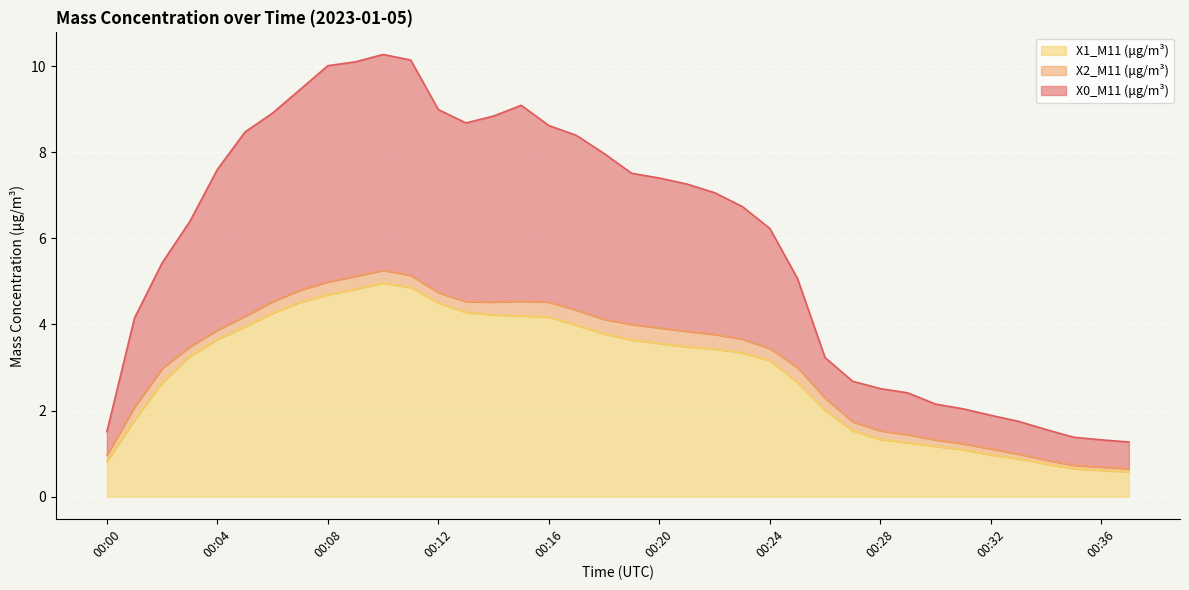

Is the value of X2_M11 (μg/m³) at 00:09 greater than the value of X1_M11 (μg/m³) at 00:27?

Yes